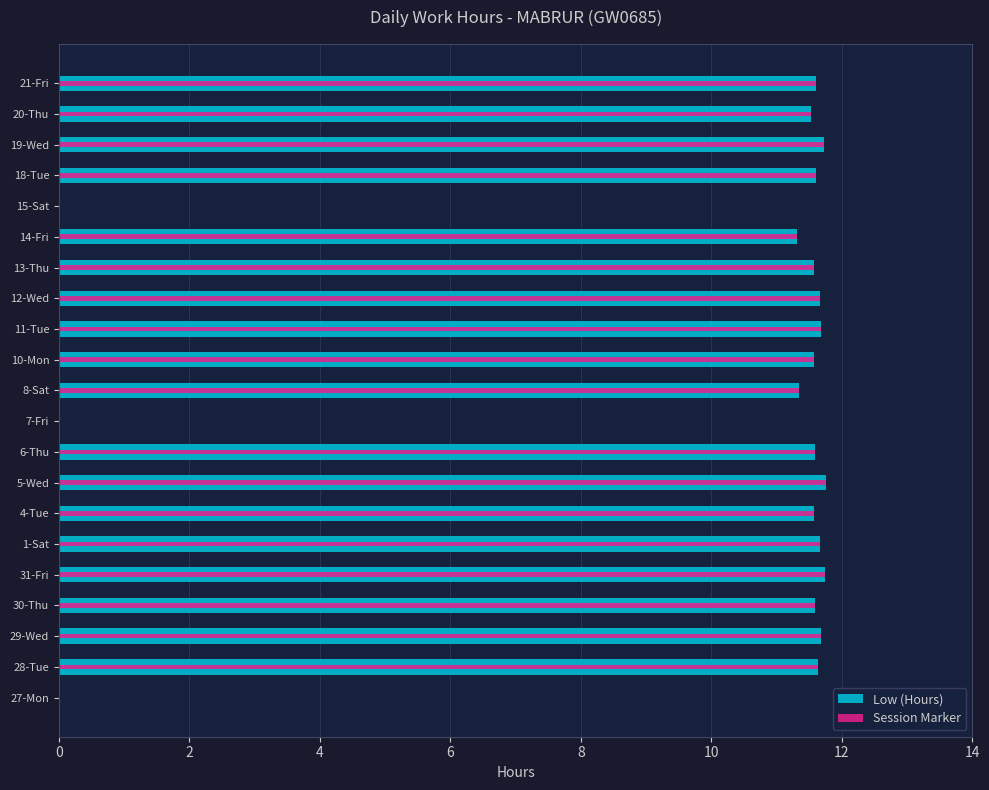

Is it true that Low (Hours) equals 15.9 at 4-Tue?

False